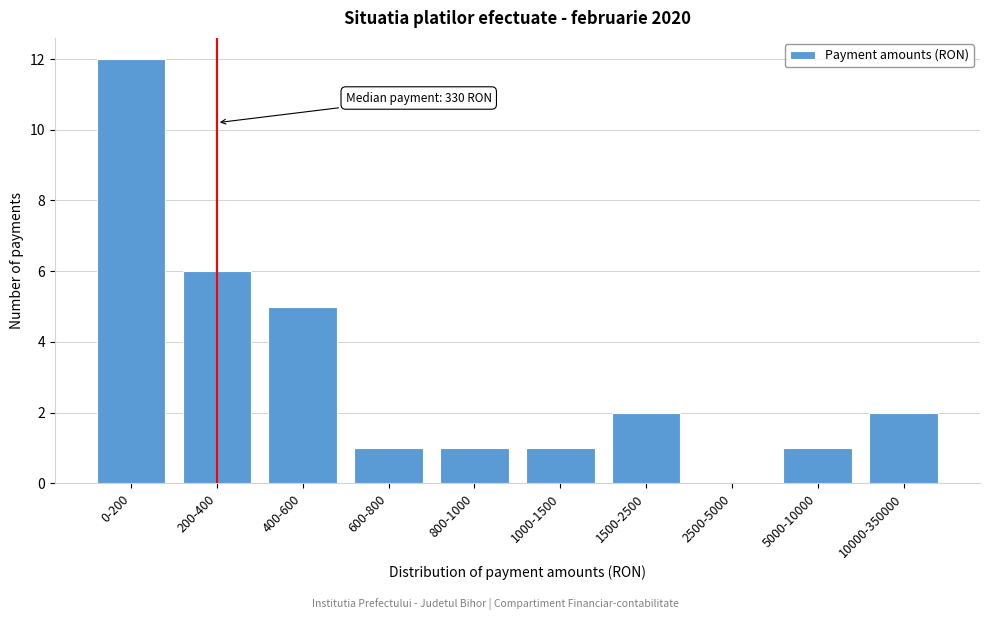

Reading left to right, what are all the values shown in this chart?

0-200=12	200-400=6	400-600=5	600-800=1	800-1000=1	1000-1500=1	1500-2500=2	2500-5000=0	5000-10000=1	10000-350000=2